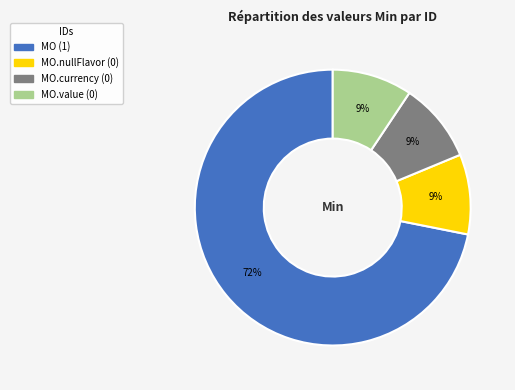

Does any single category account for the majority?

Yes